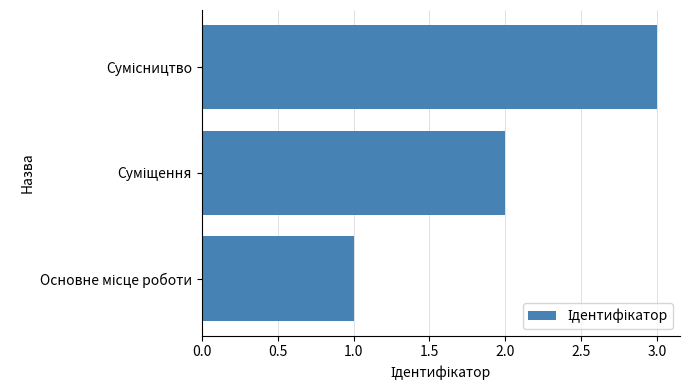

How many bars are there in total?

3